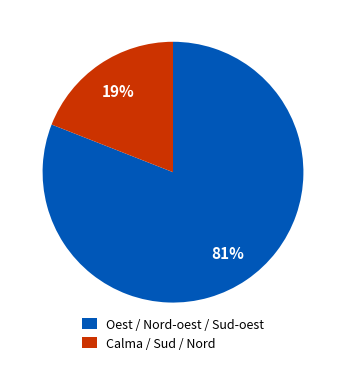

What is the largest slice in the pie chart?

Oest / Nord-oest / Sud-oest